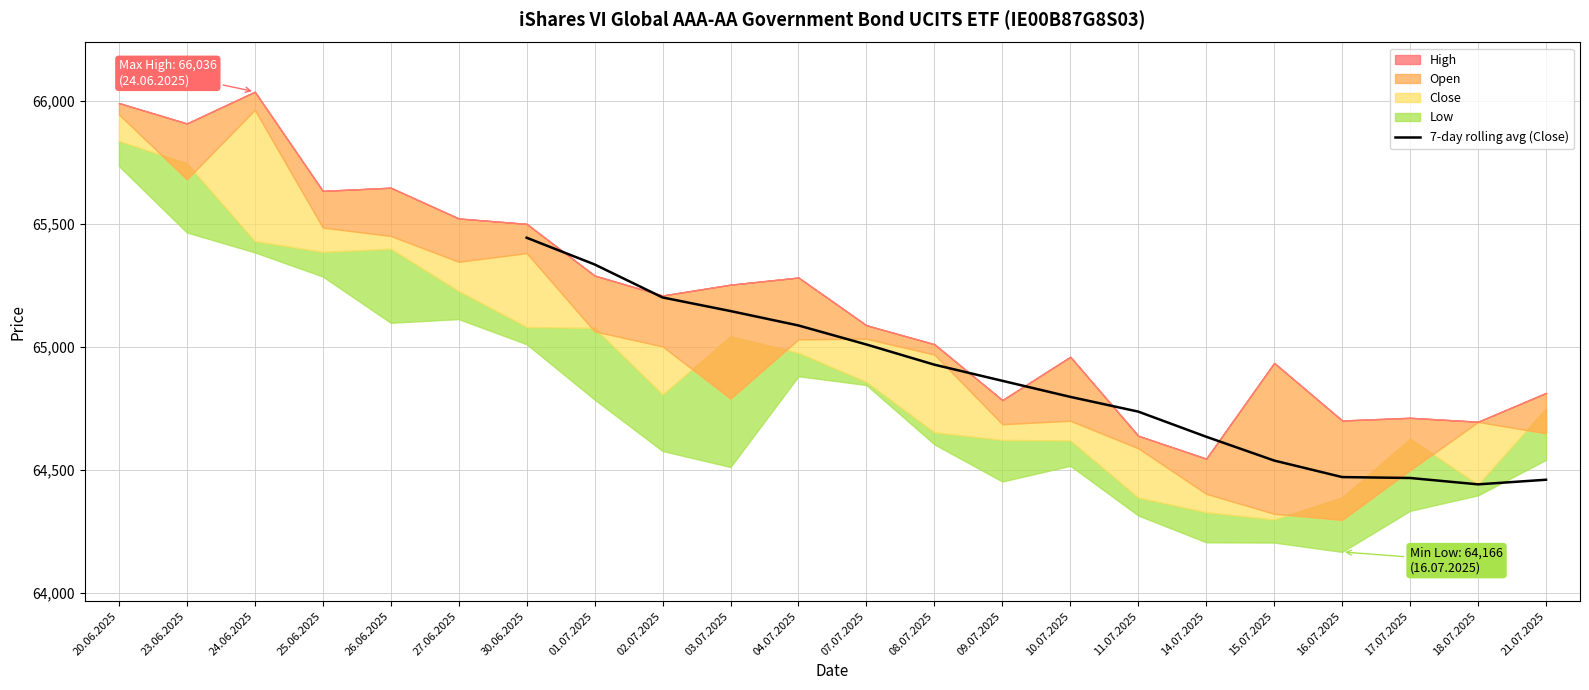

Does the chart display data point markers on the line(s)?

No